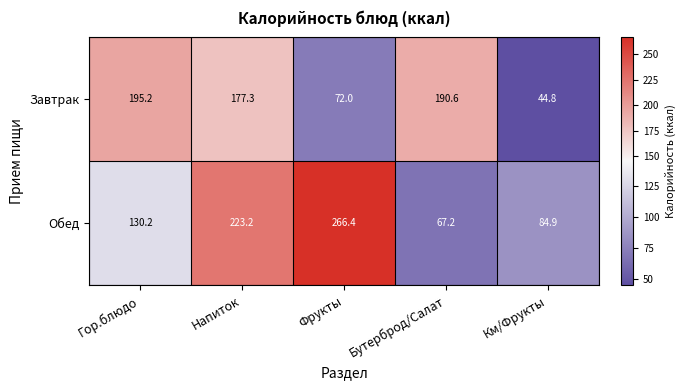

Reading right to left, transcribe all the data shown in this chart.

Завтрак: 44.8	190.6	72.0	177.3	195.2
Обед: 84.9	67.2	266.4	223.2	130.2